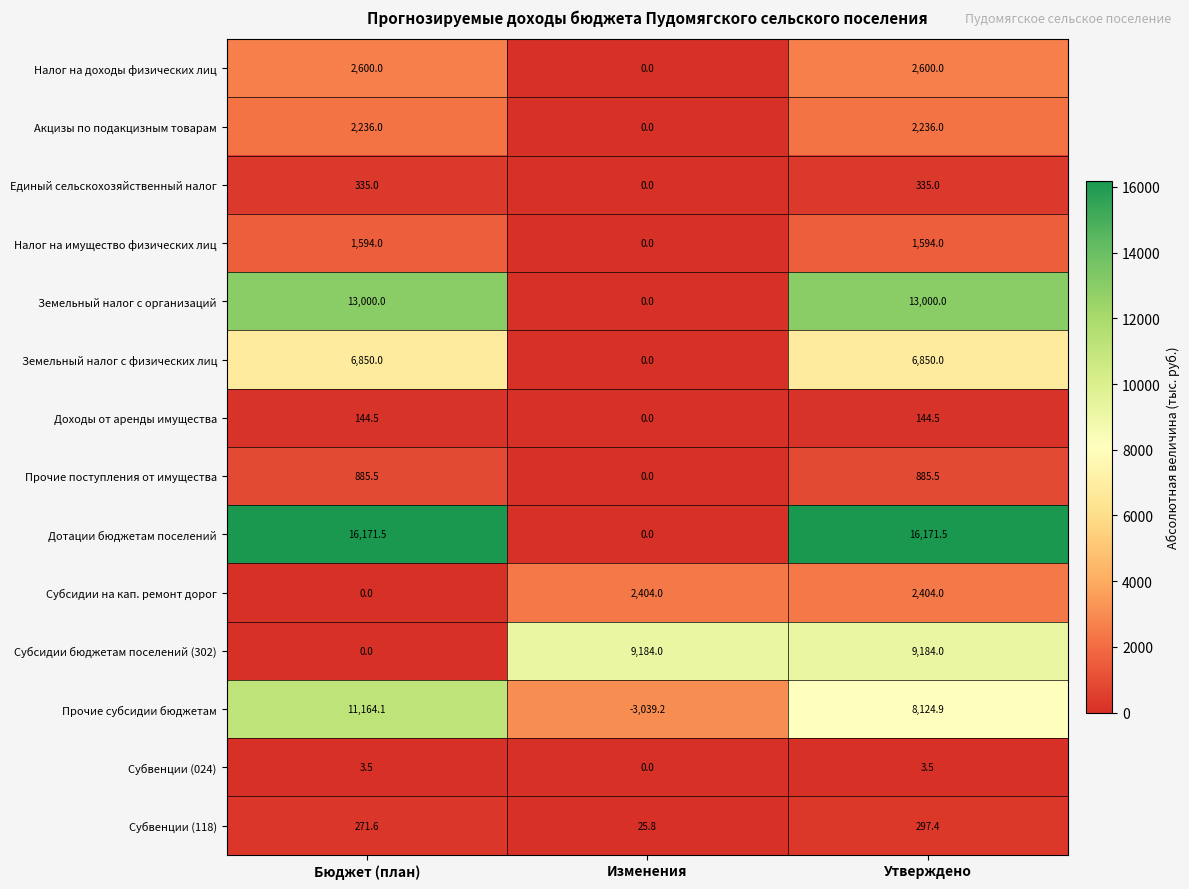

Rank the series at Утверждено from lowest to highest value.

Субвенции (024), Доходы от аренды имущества, Субвенции (118), Единый сельскохозяйственный налог, Прочие поступления от имущества, Налог на имущество физических лиц, Акцизы по подакцизным товарам, Субсидии на кап. ремонт дорог, Налог на доходы физических лиц, Земельный налог с физических лиц, Прочие субсидии бюджетам, Субсидии бюджетам поселений (302), Земельный налог с организаций, Дотации бюджетам поселений